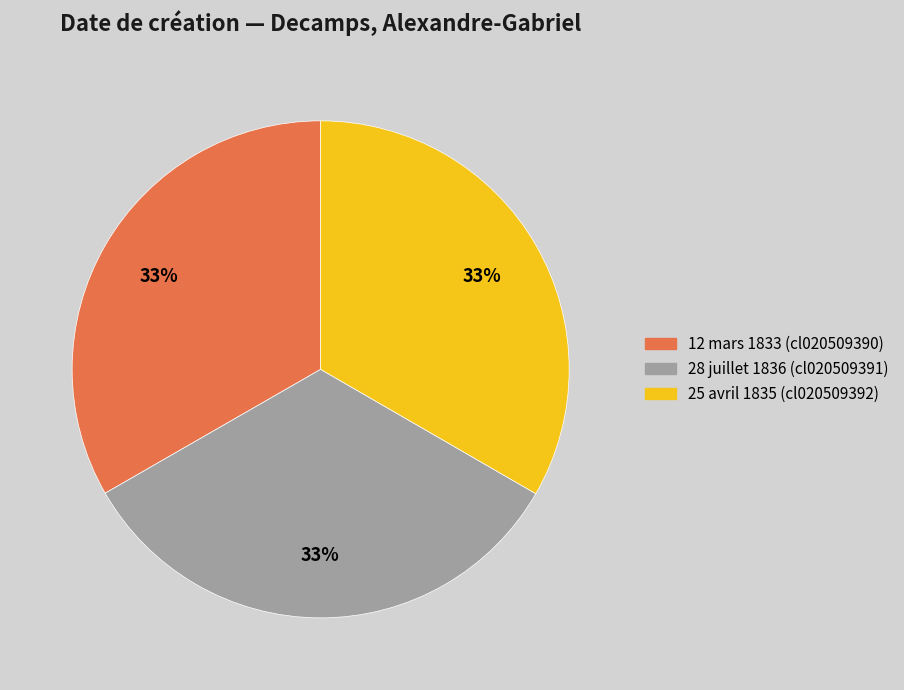

Is it true that 28 juillet 1836 (cl020509391) is 21% of the pie?

False